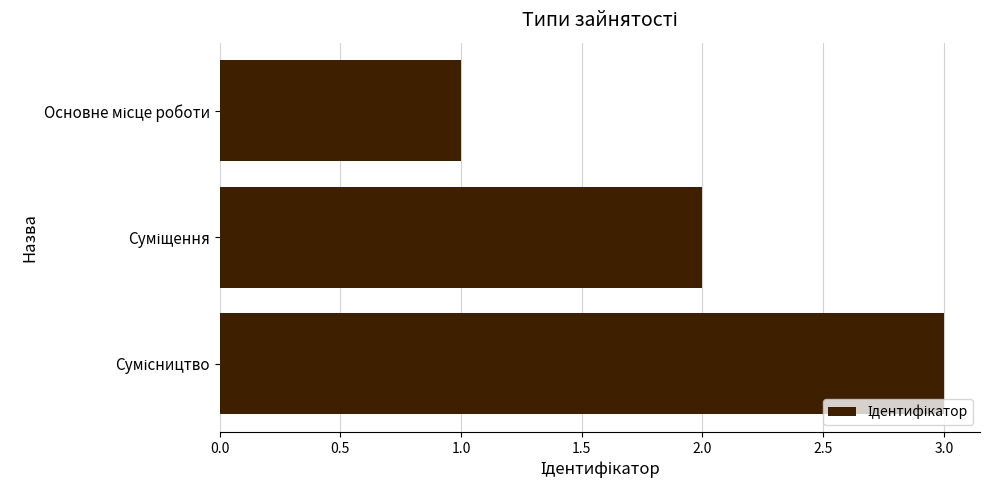

What is the difference between the second highest and minimum values?

1